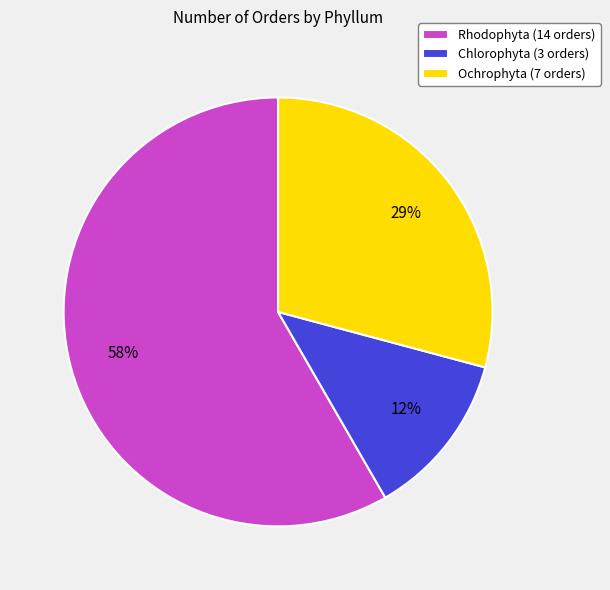

Which has a higher value, Rhodophyta or Ochrophyta?

Rhodophyta